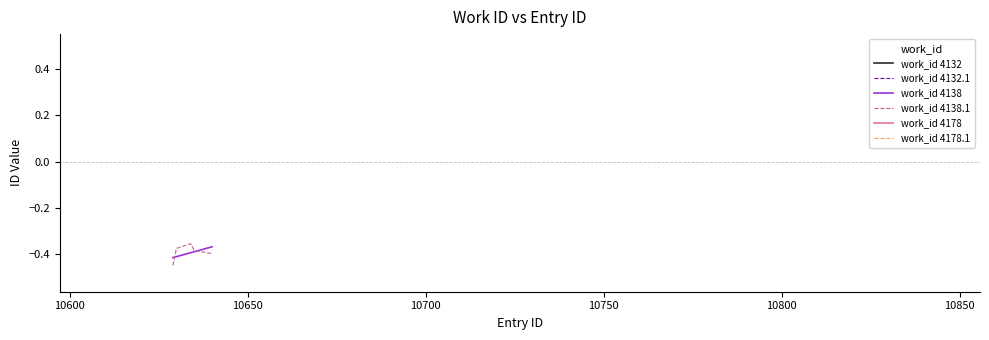

Does the chart display data point markers on the line(s)?

No